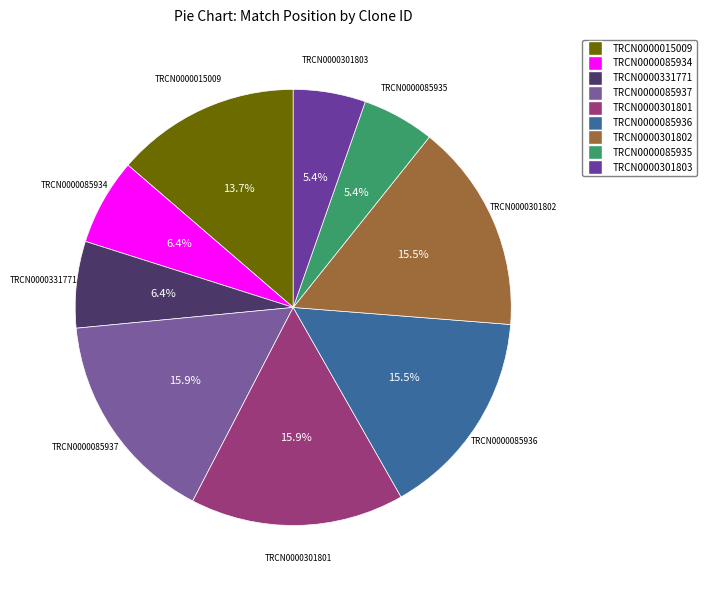

Is TRCN0000085937 the majority of the pie?

No